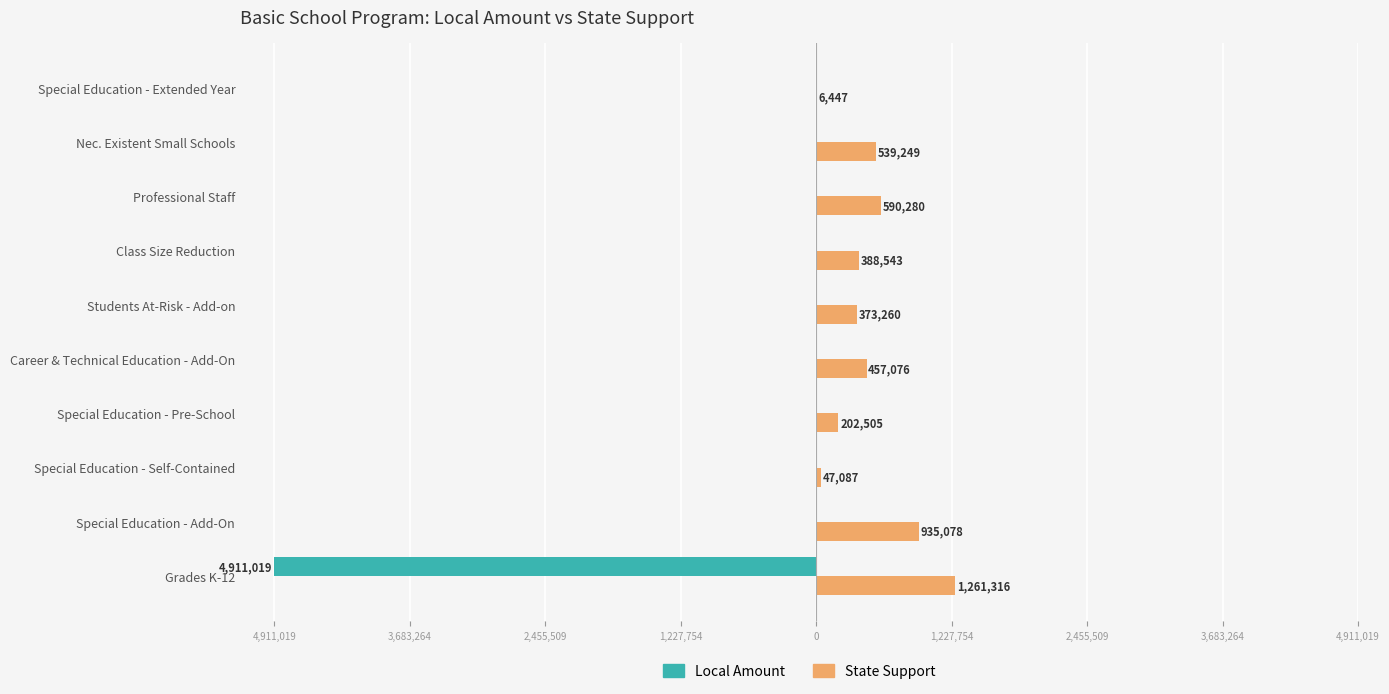

What are all the series names shown in the legend?

Local Amount, State Support